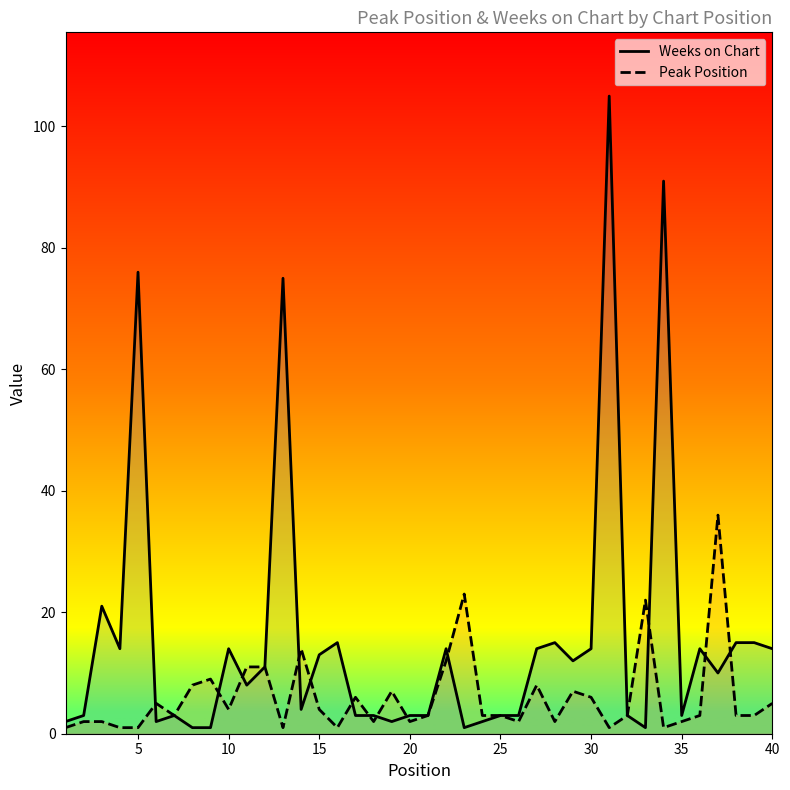

Which series has the largest range (max minus min)?

Weeks on Chart